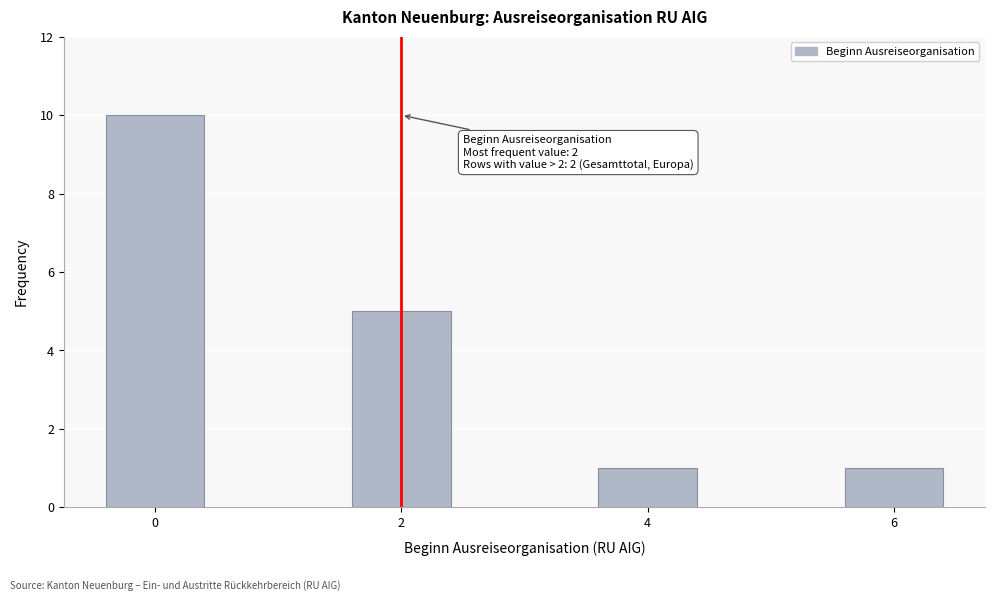

Reading left to right, list all the values displayed in this chart.

10	5	1	1